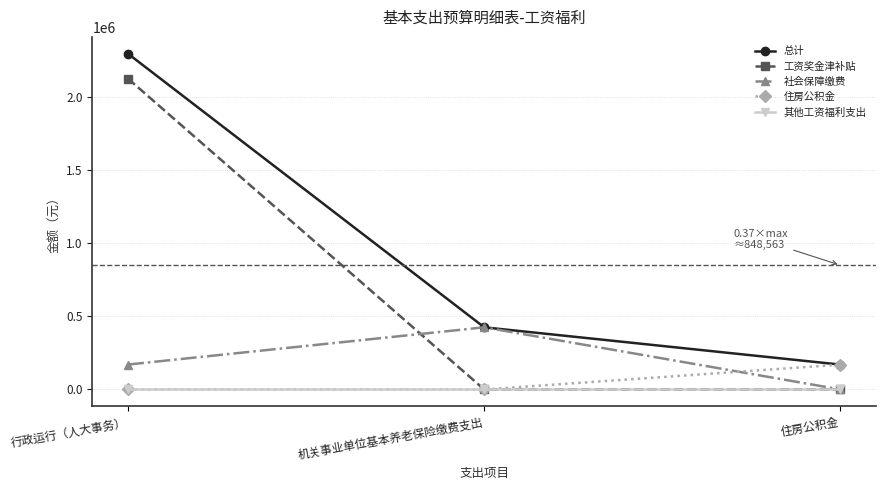

How many data points does each series have?

3